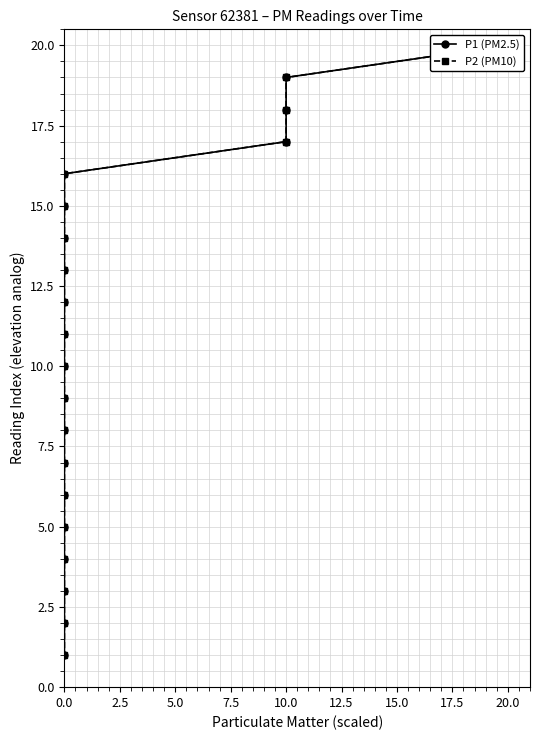

Where is P1 (PM2.5) nearest to the value 10?

10